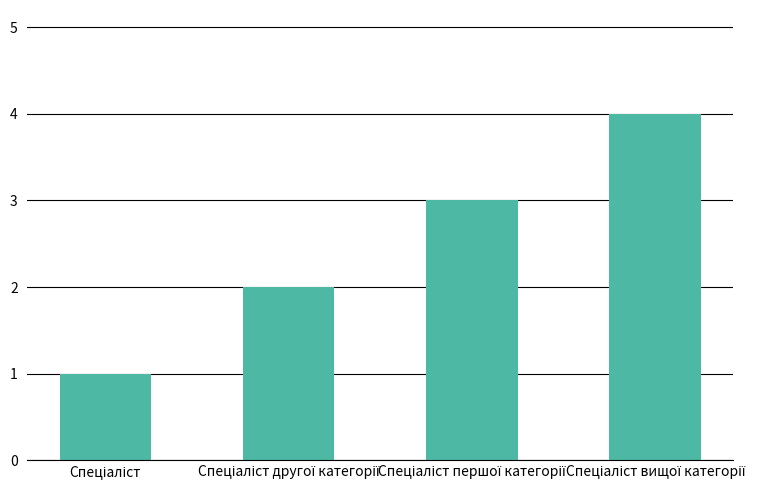

What is the sum of all values?

10